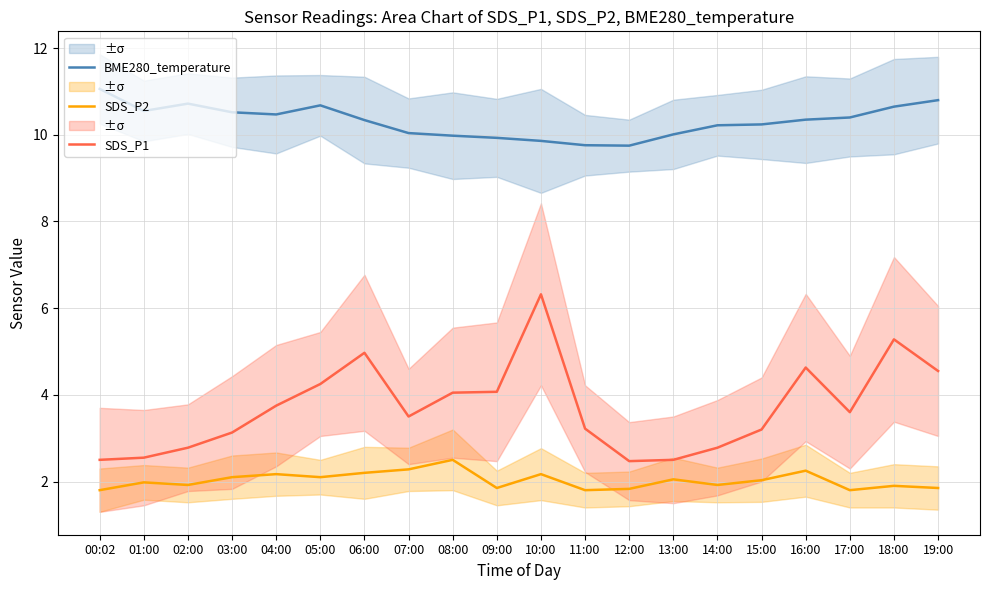

List the series in order of their overall mean, highest first.

BME280_temperature, SDS_P1, SDS_P2